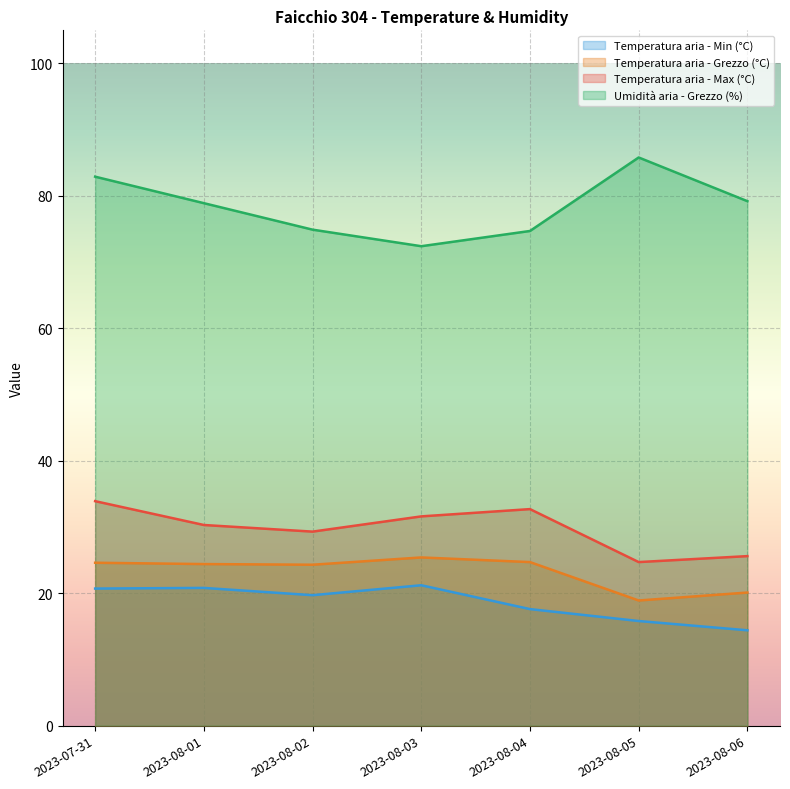

At which category does Temperatura aria - Grezzo (°C) reach its first local valley?

2023-08-02